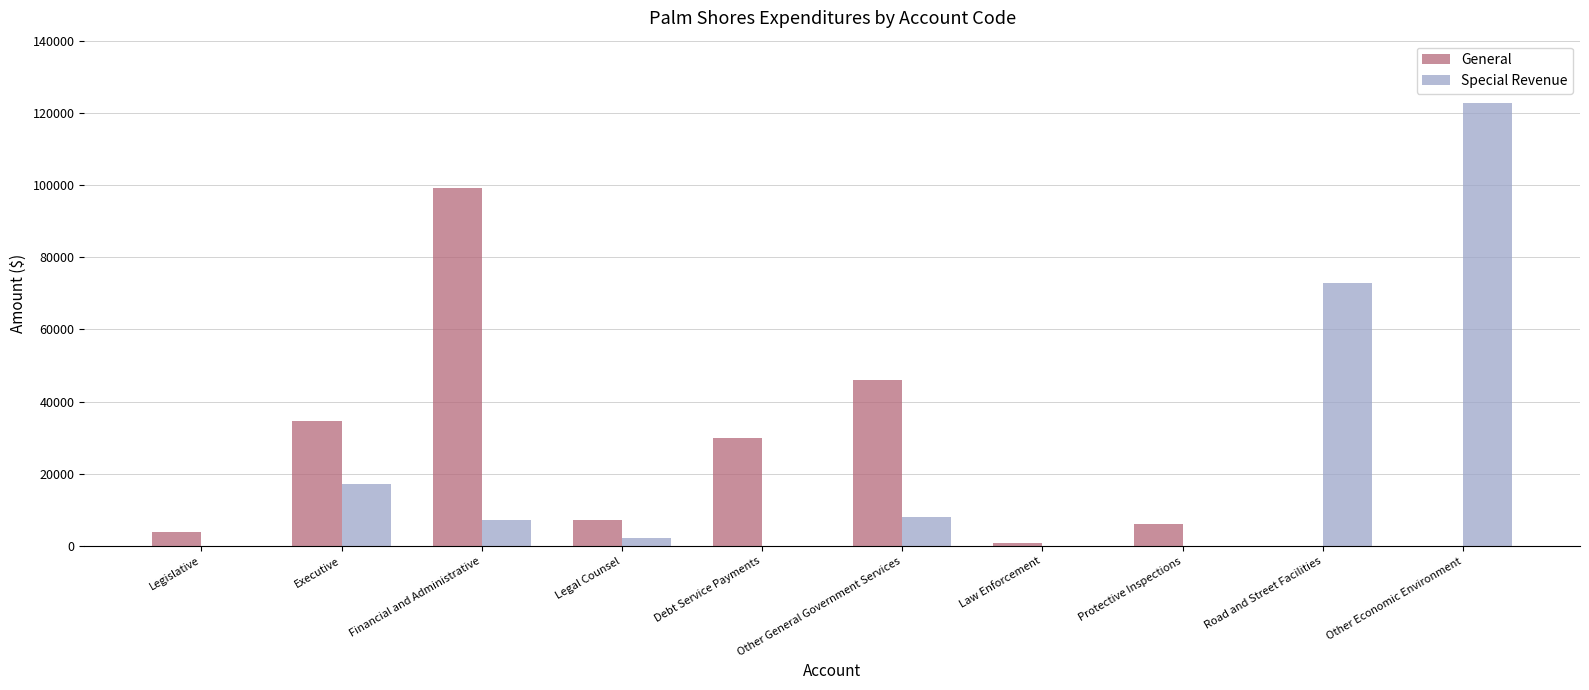

Which series has the widest spread of values?

Special Revenue